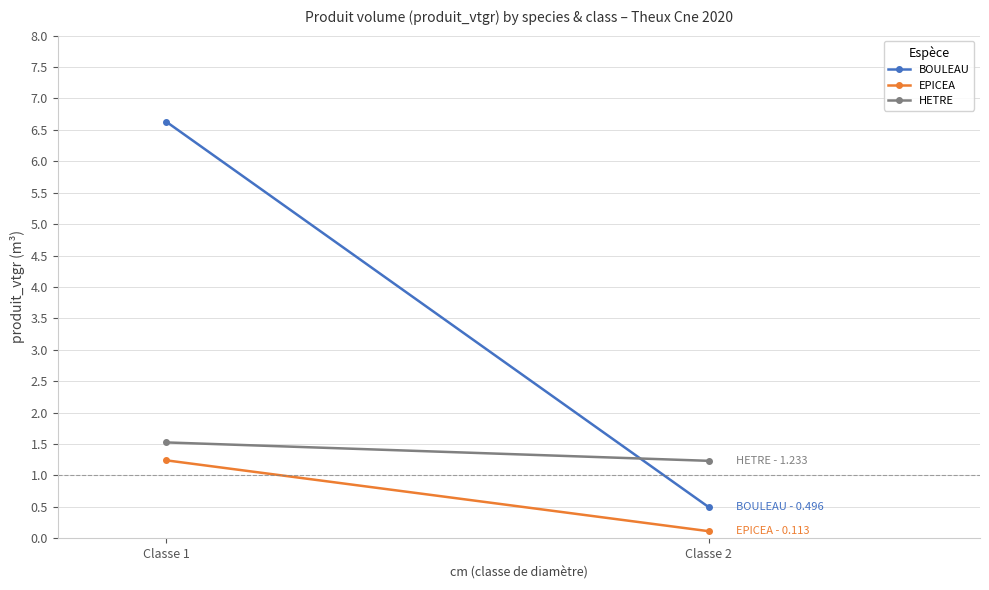

Rank the categories by EPICEA value from lowest to highest.

Classe 2, Classe 1